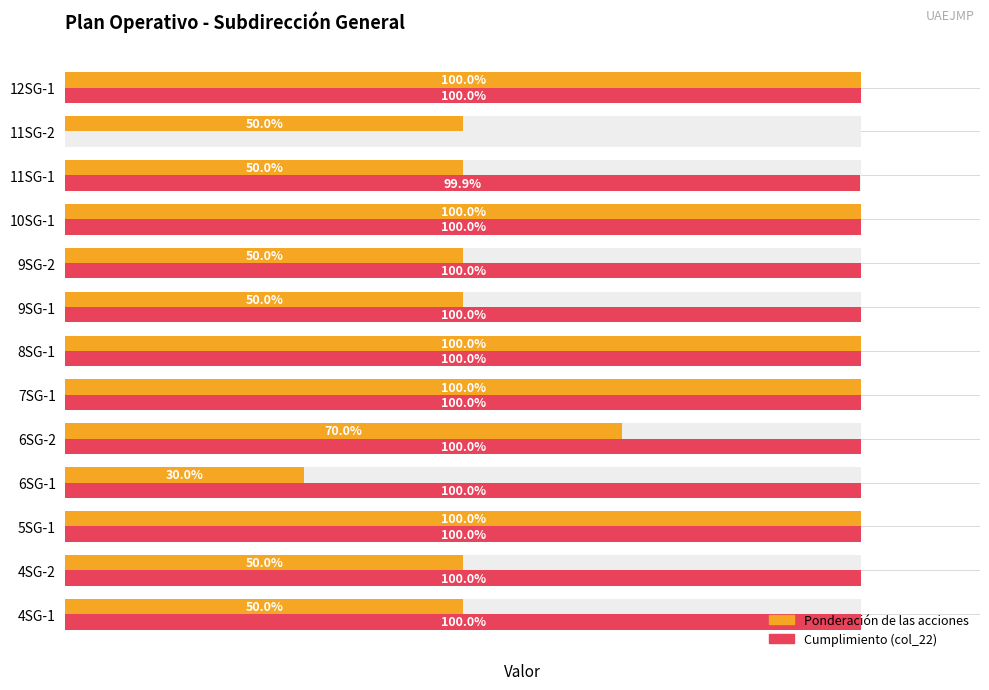

At how many categories does at least one series exceed 0?

13